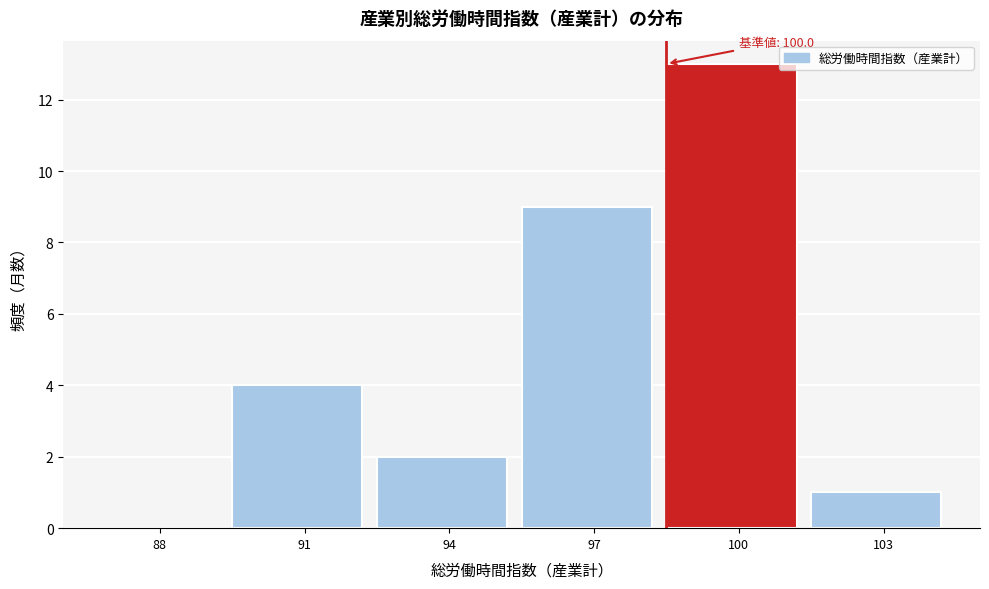

Reading left to right, extract all data points from this chart.

88=0	91=4	94=2	97=9	100=13	103=1